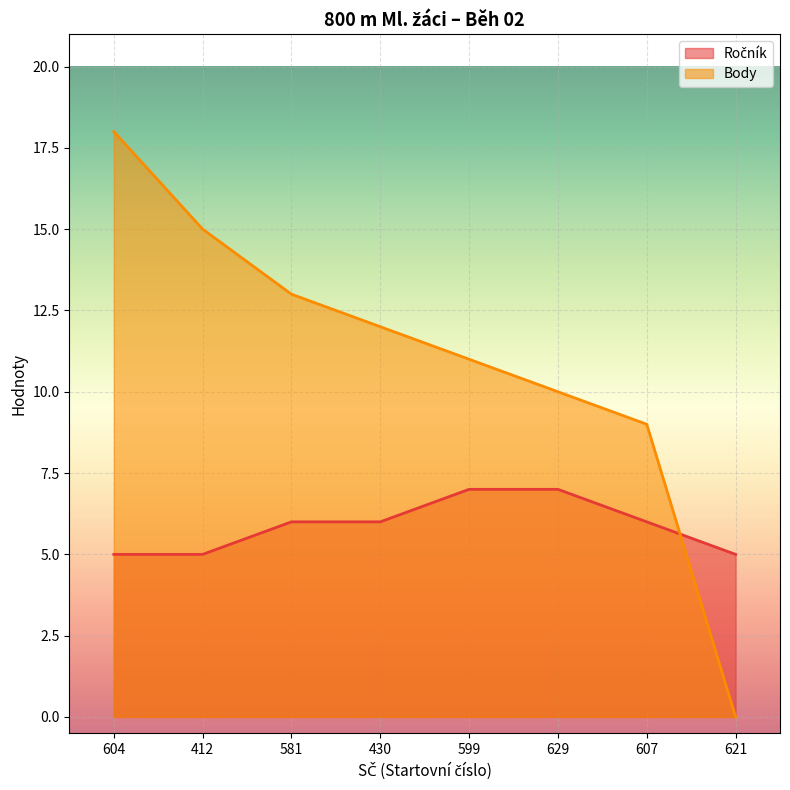

The Body series shows 4 at 412. True or false?

False